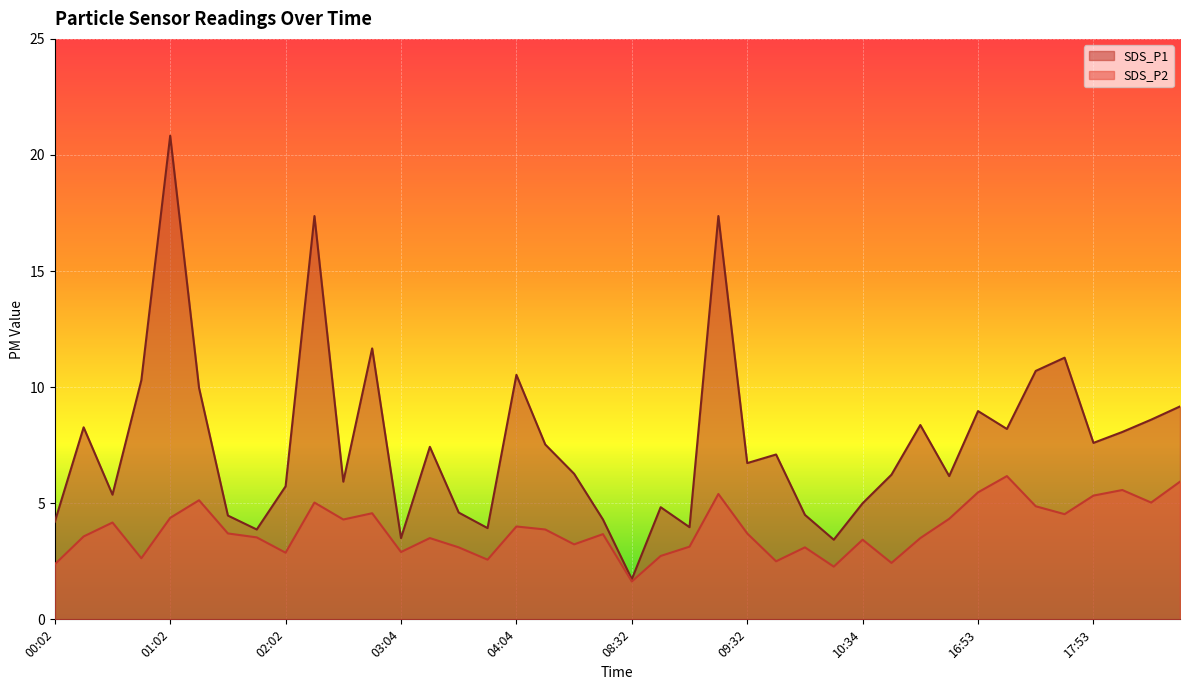

What is the sum of the SDS_P2 values at 01:02 and 00:32?

8.5